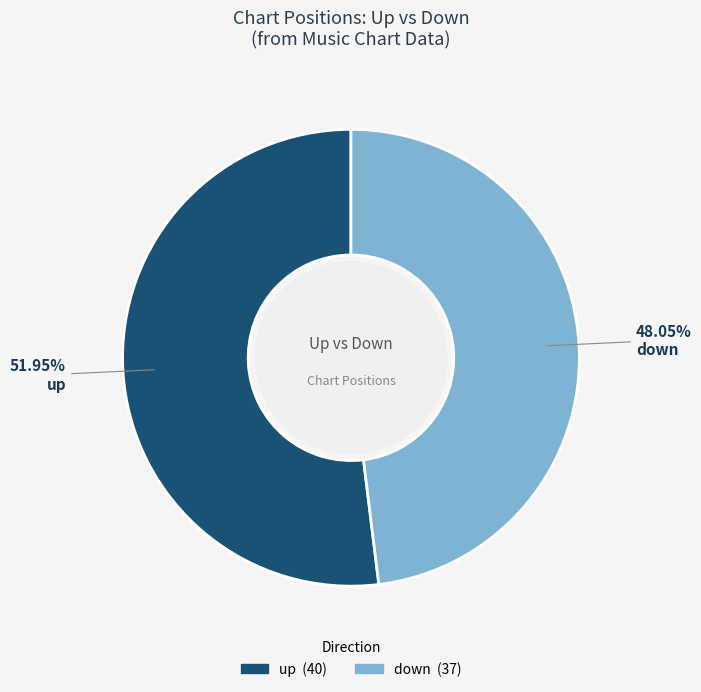

Which category has the biggest portion of the pie?

up